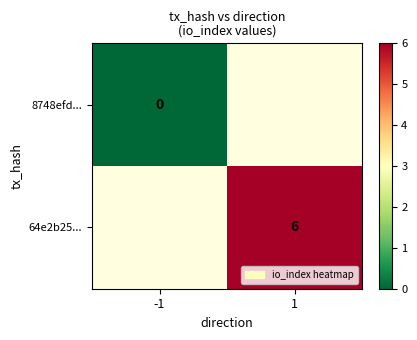

At how many categories does at least one series exceed 3?

1